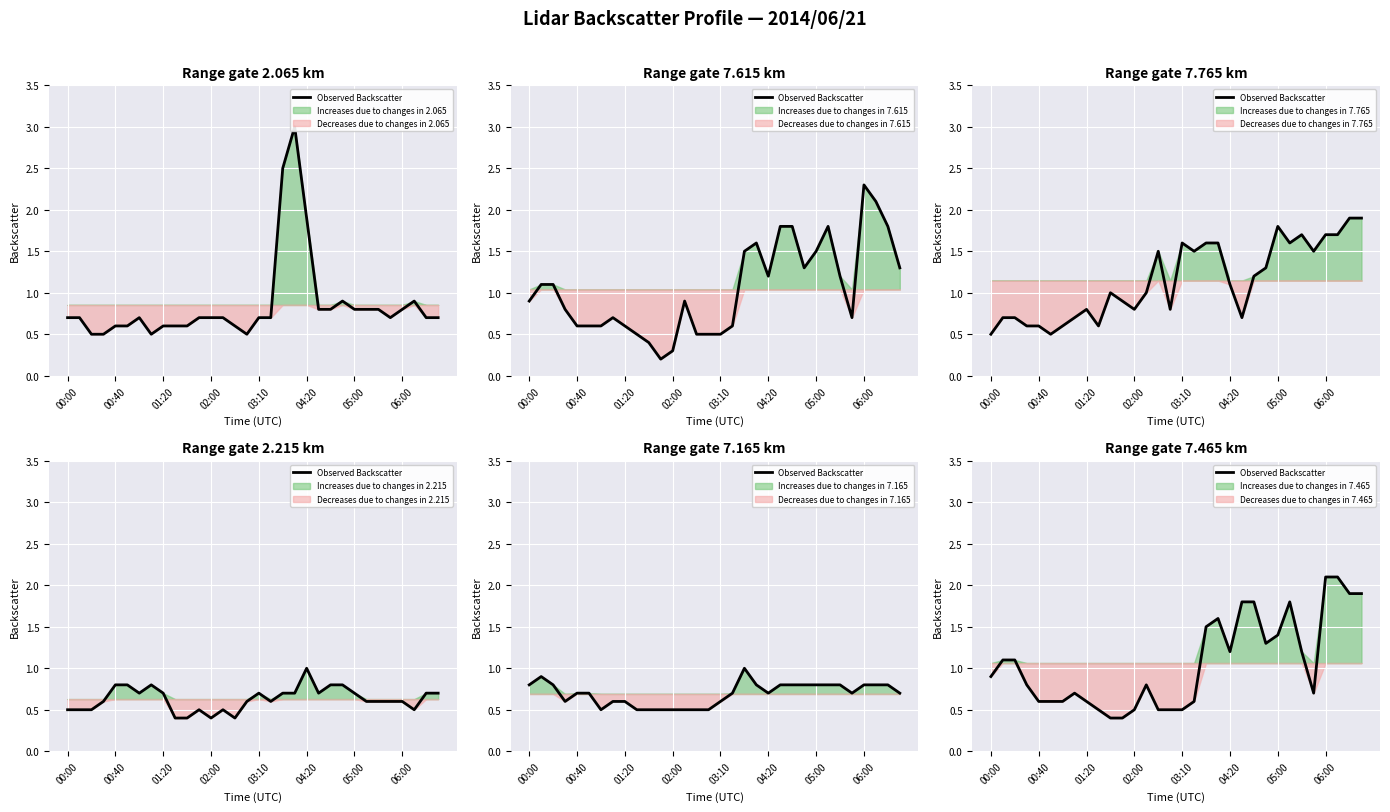

How many categories are shown in the chart?

32